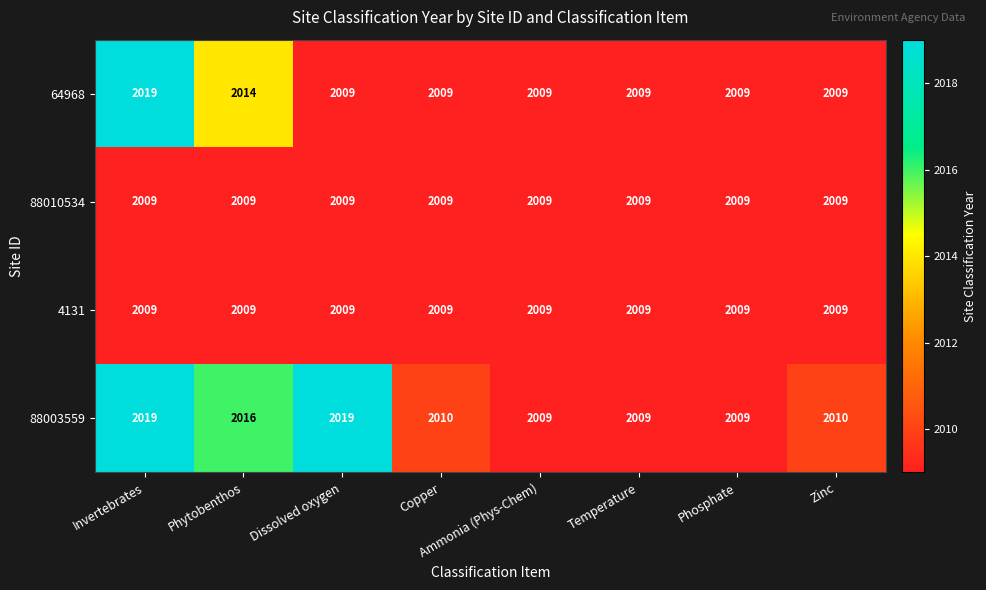

Where is 64968 nearest to the value 2014?

Phytobenthos